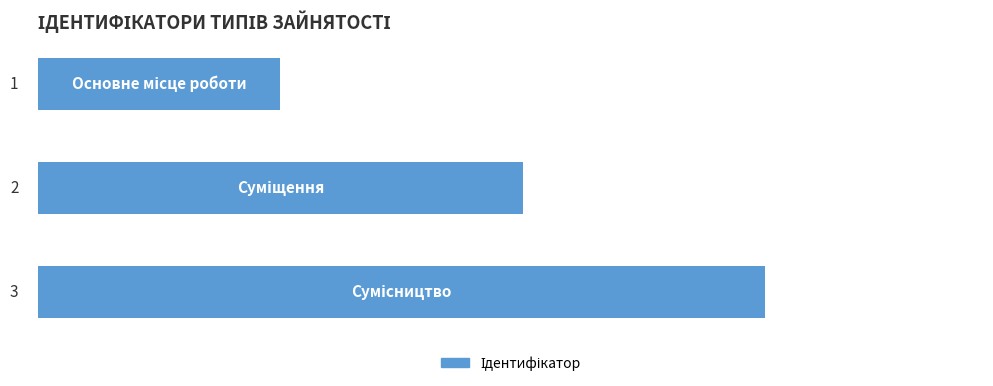

What is the sum of all values?

6